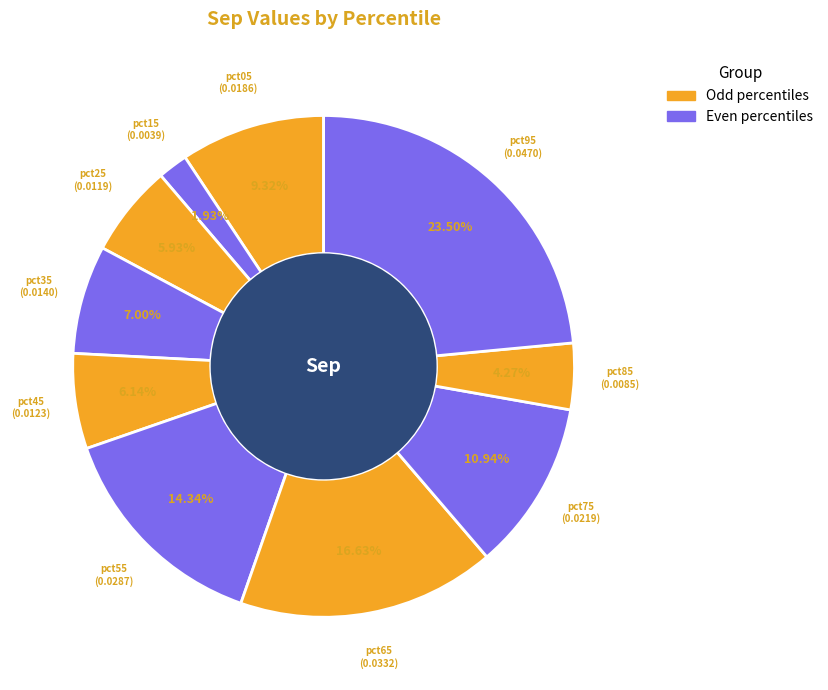

Which slice is the largest?

pct95